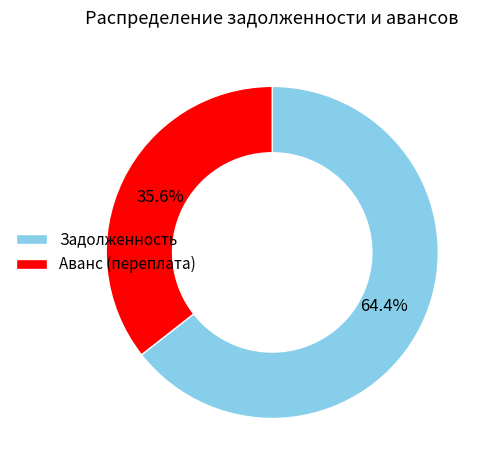

To the nearest percent, what is the difference between the largest and smallest slice percentages?

29%